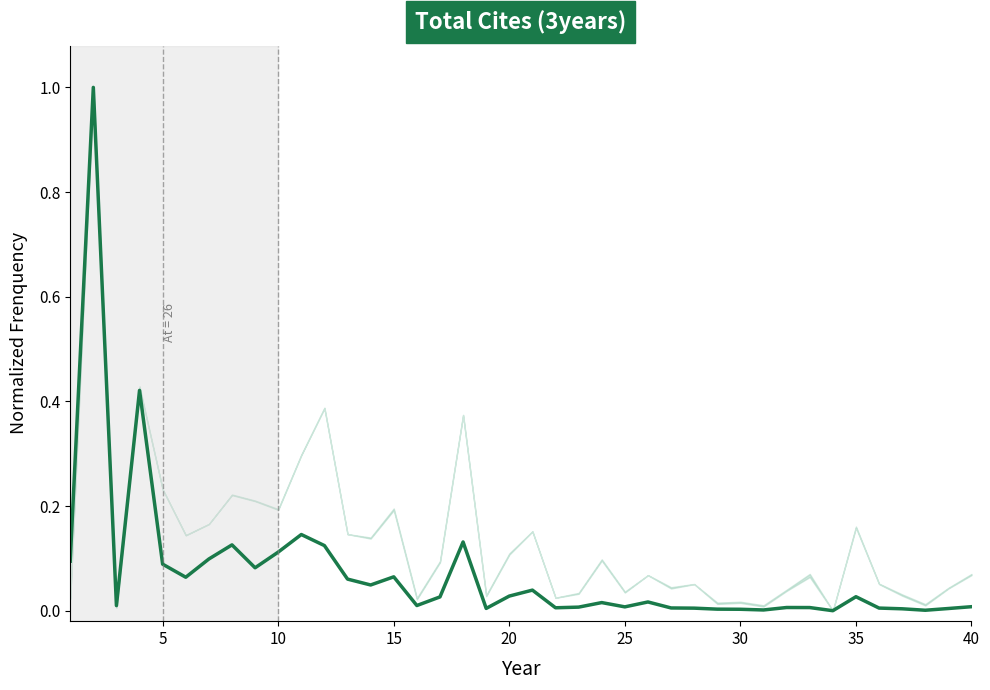

What is the greatest value displayed?

1.0